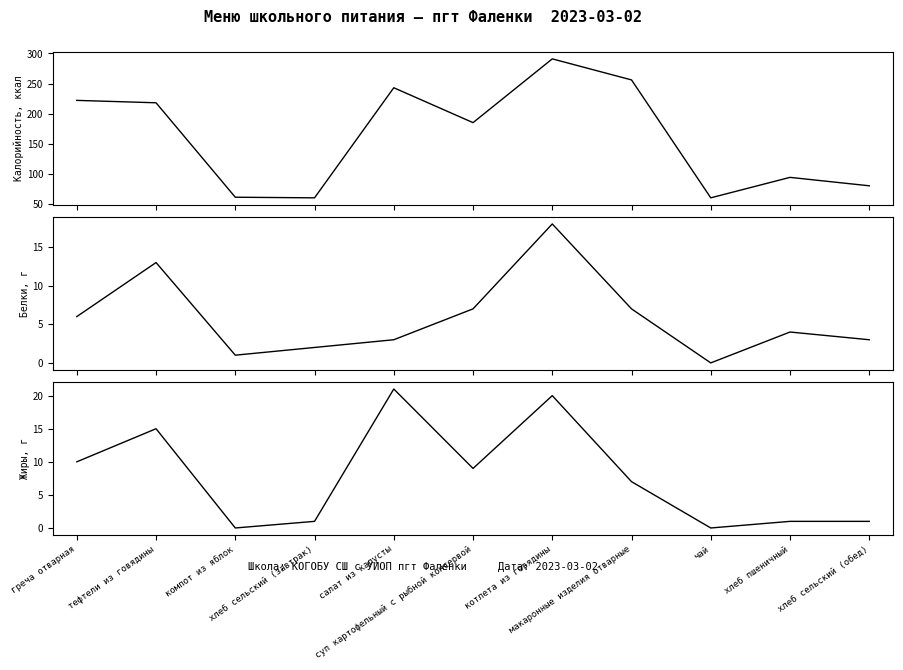

Is this an area chart (filled region under the line)?

No